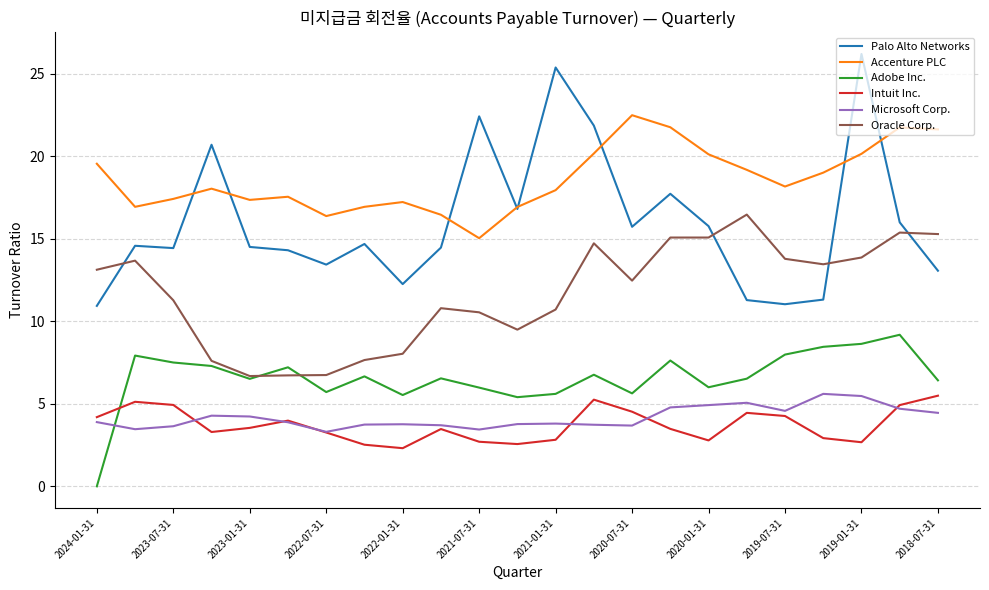

What is the minimum value for Intuit Inc.?

2.3